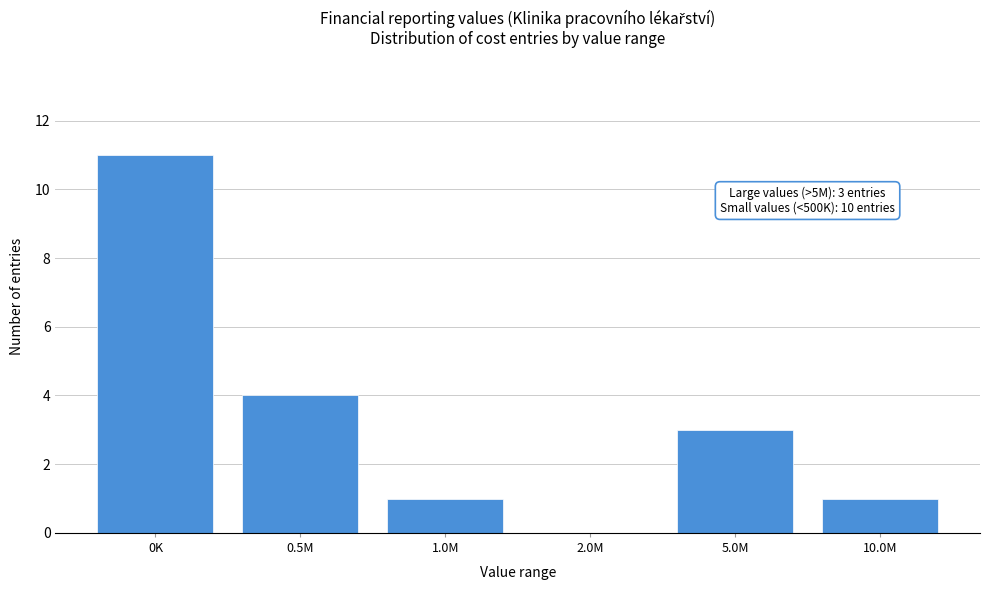

Reading left to right, transcribe all the data shown in this chart.

0K=11	0.5M=4	1.0M=1	2.0M=0	5.0M=3	10.0M=1